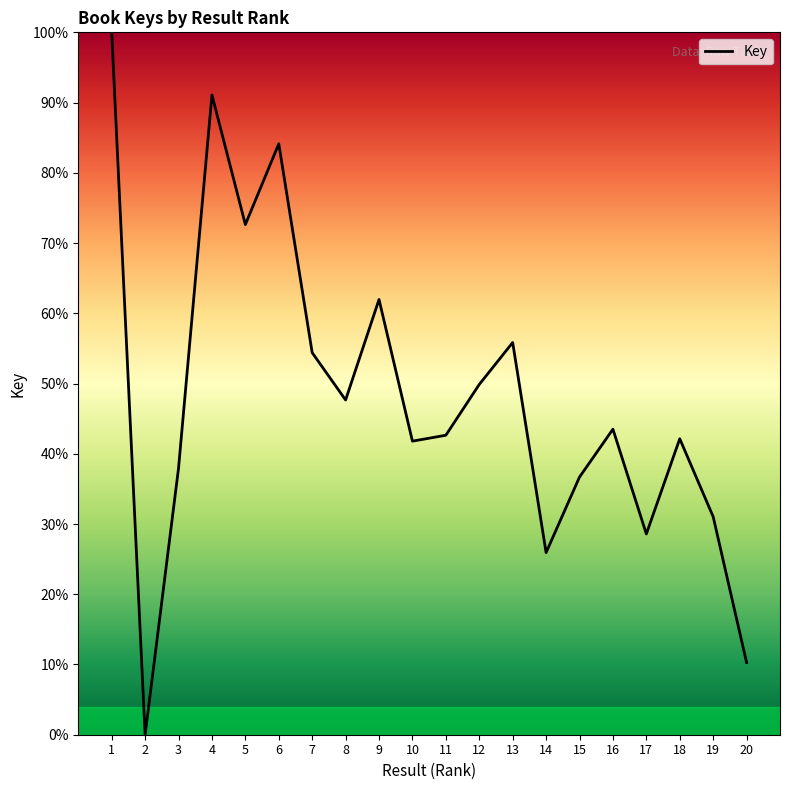

What is the difference between the values at 15 and 18?

5.5